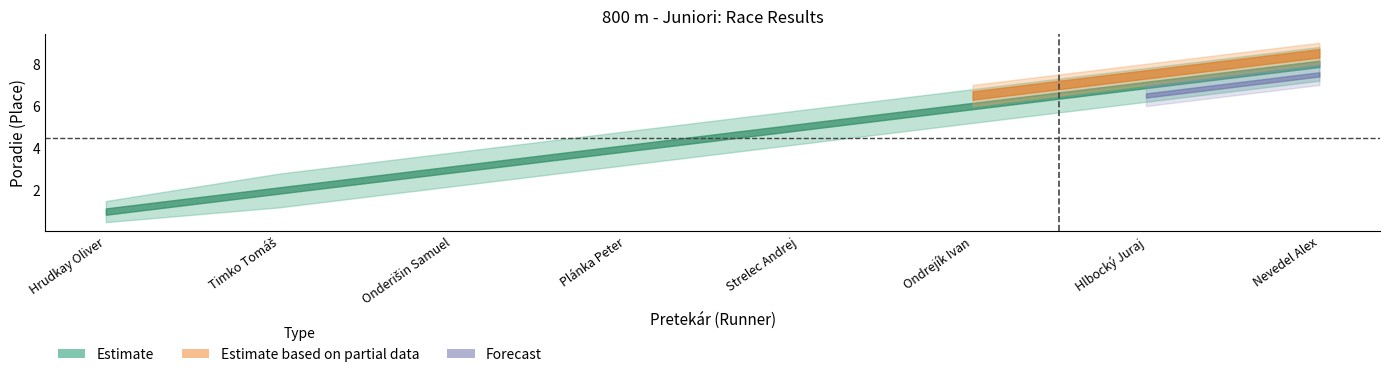

Which series has the widest spread of values?

Estimate